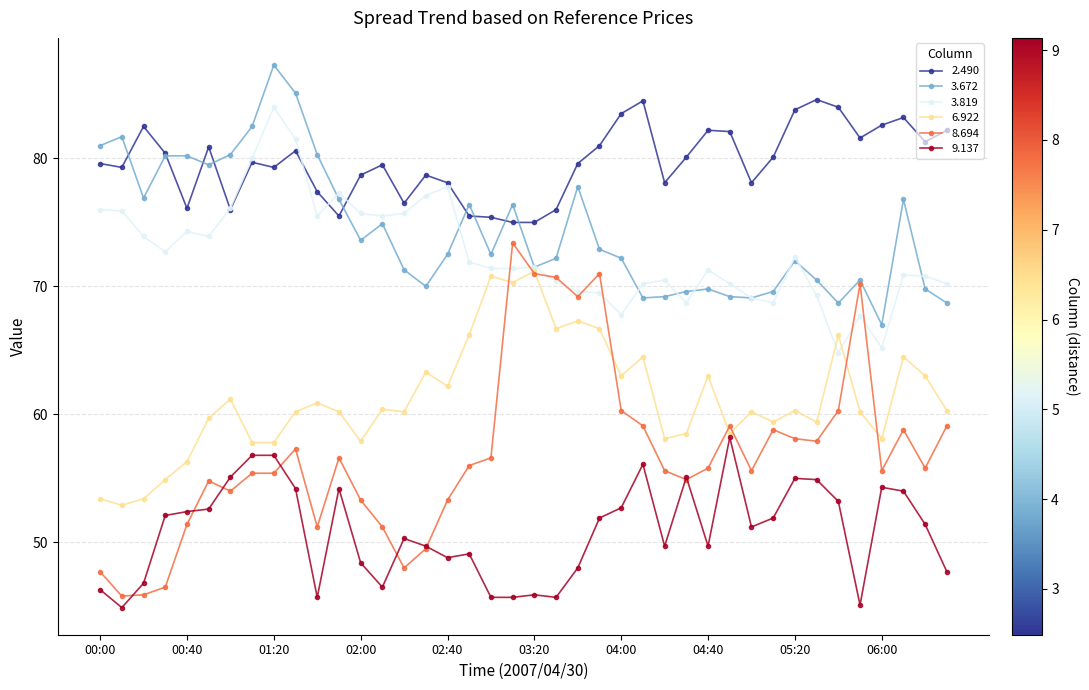

Which series has the widest spread of values?

8.694